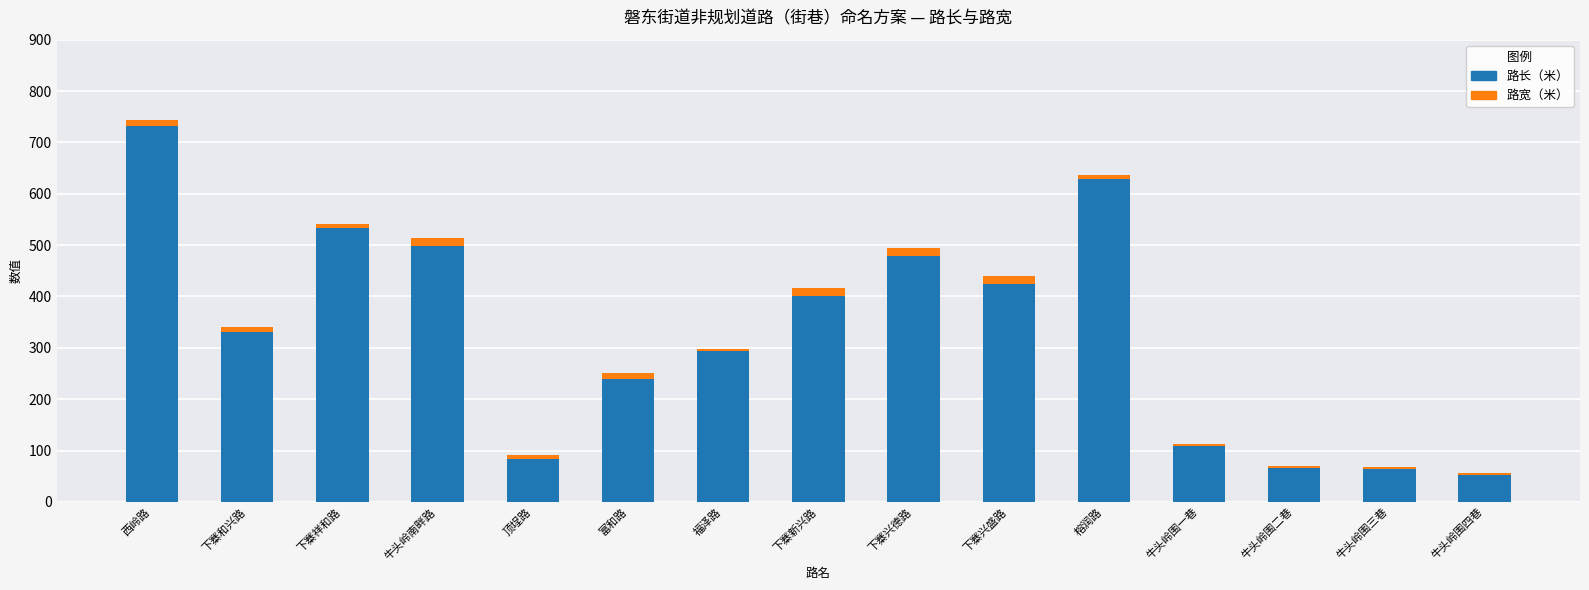

How many bars are there in total?

15